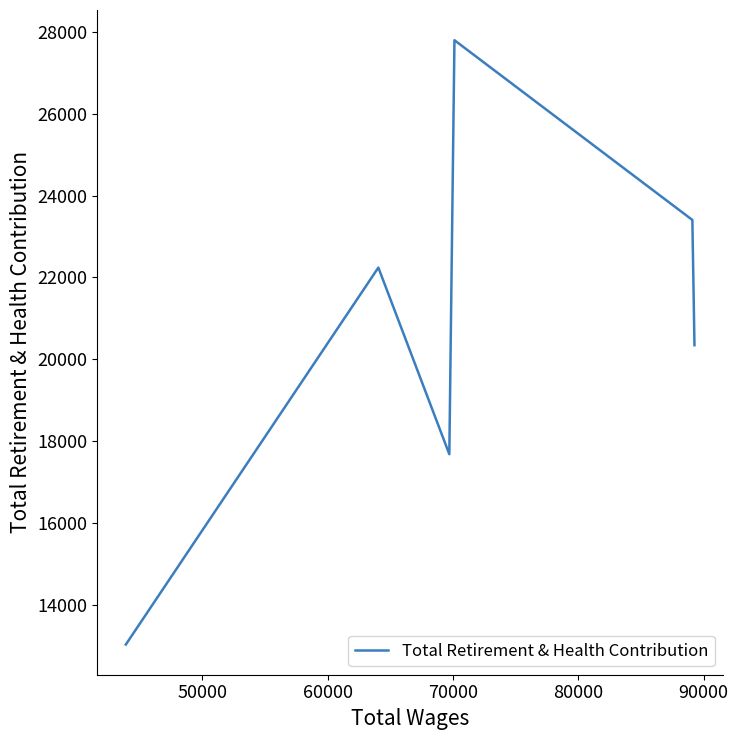

True or false: there are more than 0 points higher than both neighbors.

True